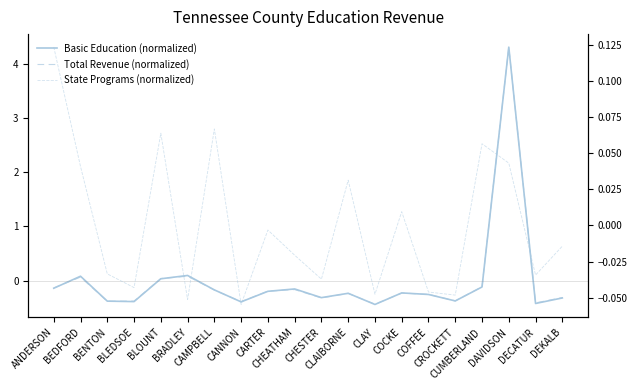

What is the difference between the maximum and minimum values in the State Programs (normalized) series?

0.2